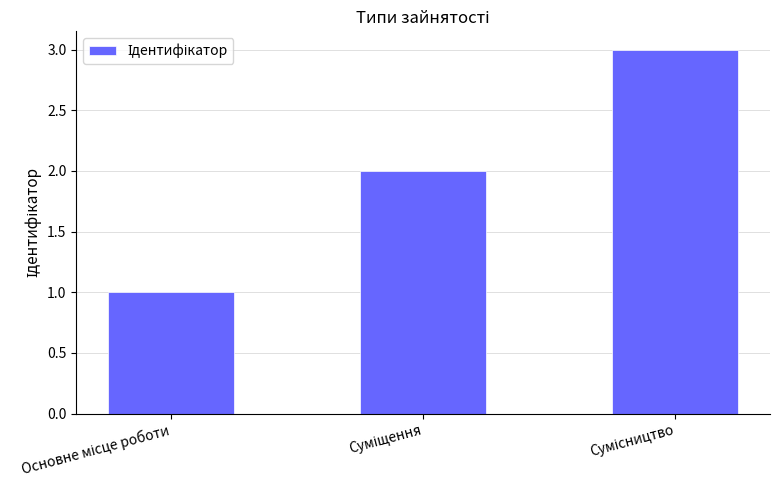

What is the sum of all values?

6